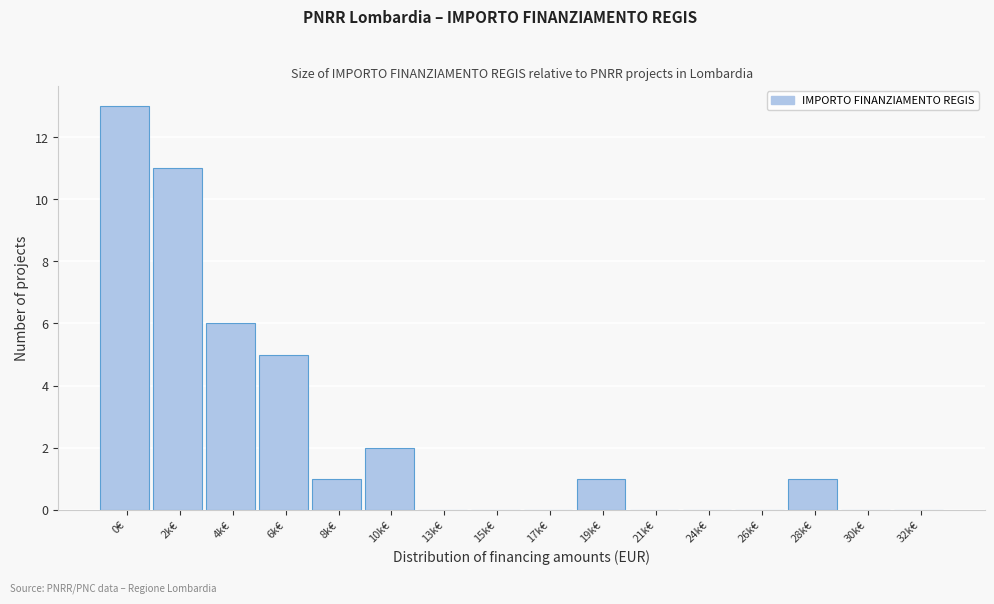

Reading left to right, transcribe all the data shown in this chart.

0€=13	2k€=11	4k€=6	6k€=5	8k€=1	10k€=2	13k€=0	15k€=0	17k€=0	19k€=1	21k€=0	24k€=0	26k€=0	28k€=1	30k€=0	32k€=0